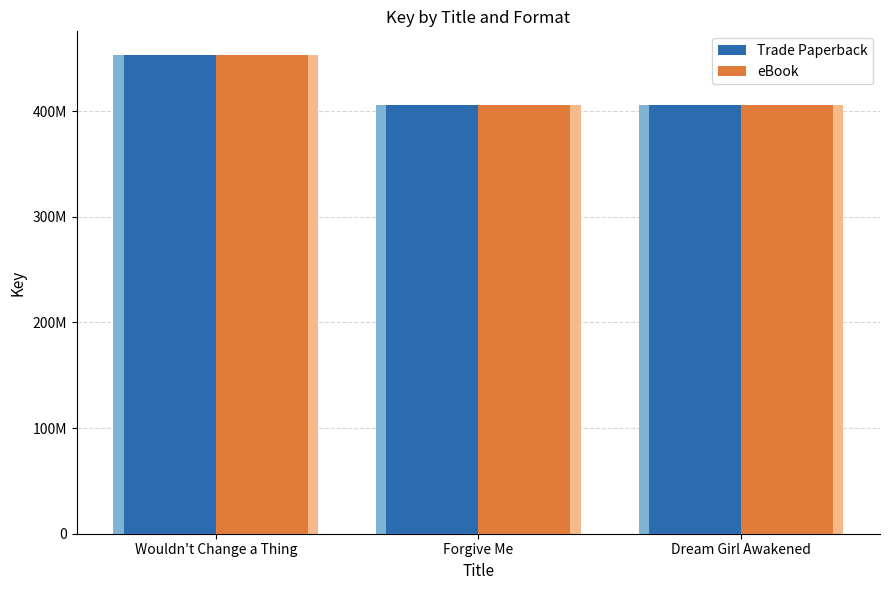

The eBook series shows 405590978 at Dream Girl Awakened. True or false?

True